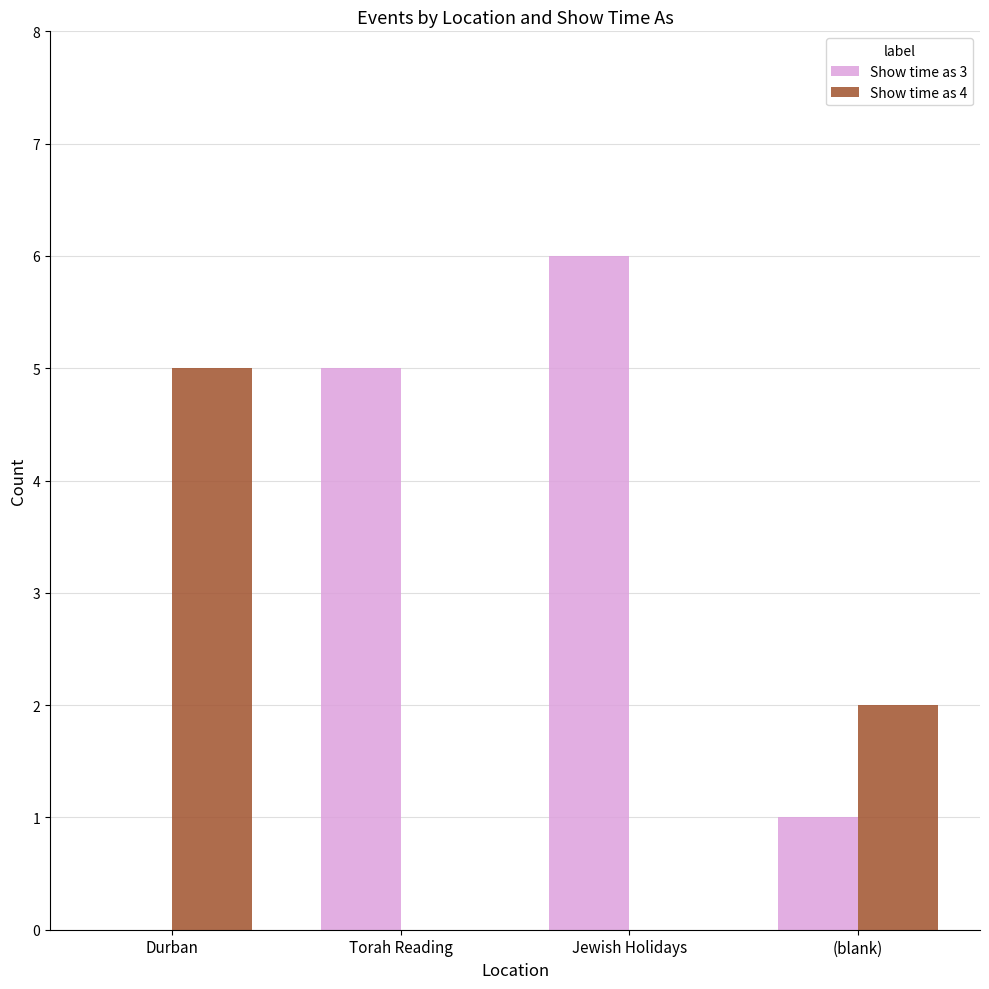

Is the value of Show time as 4 at (blank) greater than the value of Show time as 3 at (blank)?

Yes